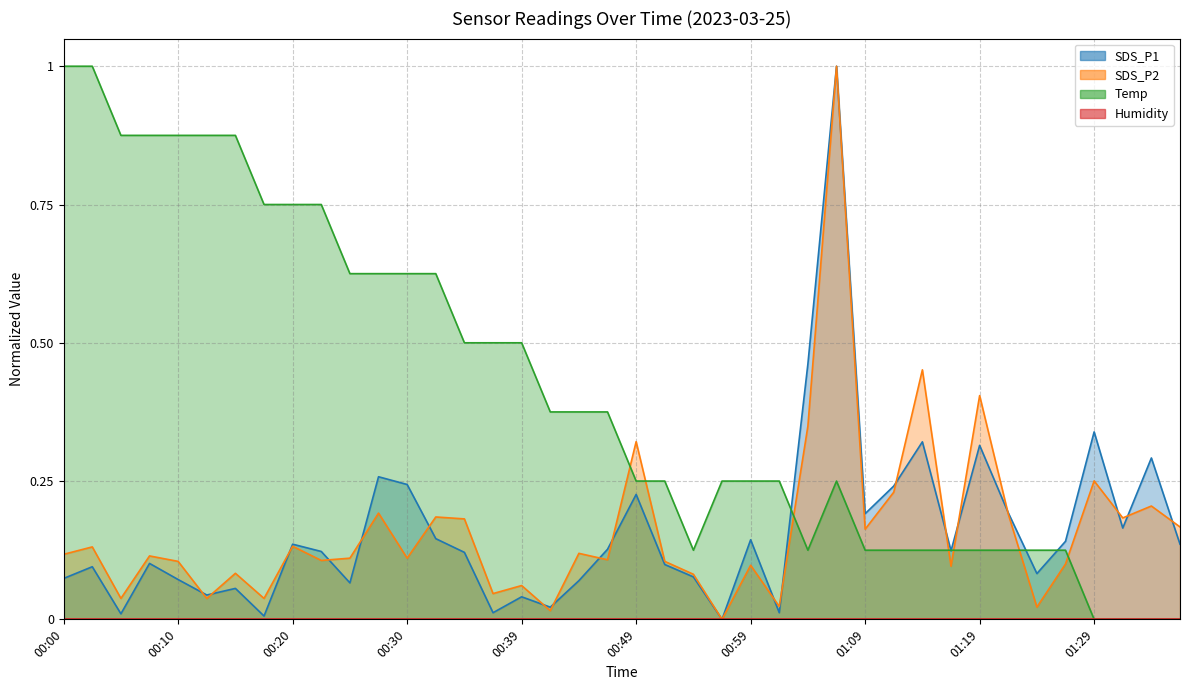

The value of SDS_P1 at 00:54 is 0.1. True or false?

True